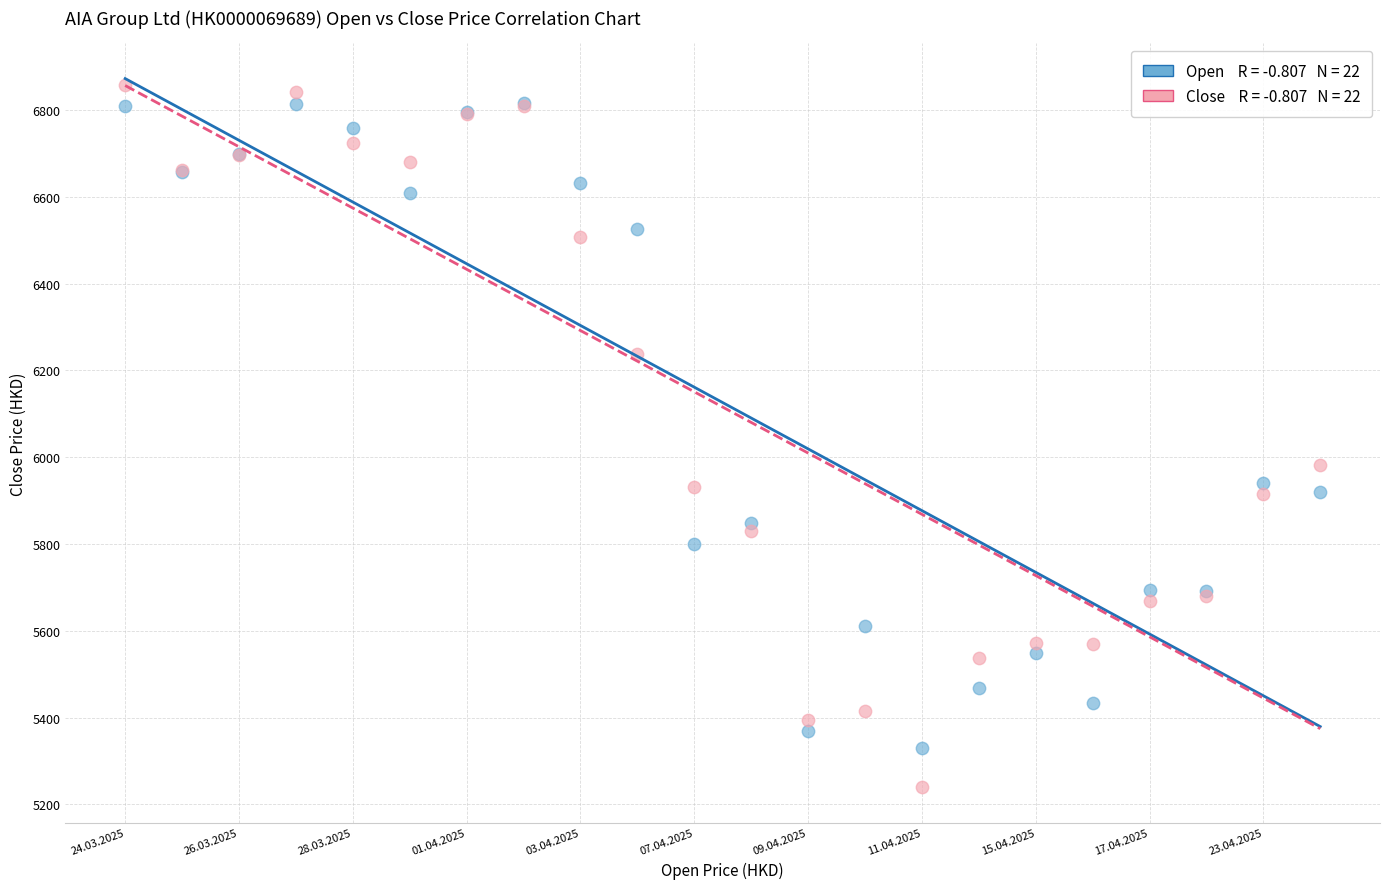

Across all series, what Y value is closest to 6048?

5982